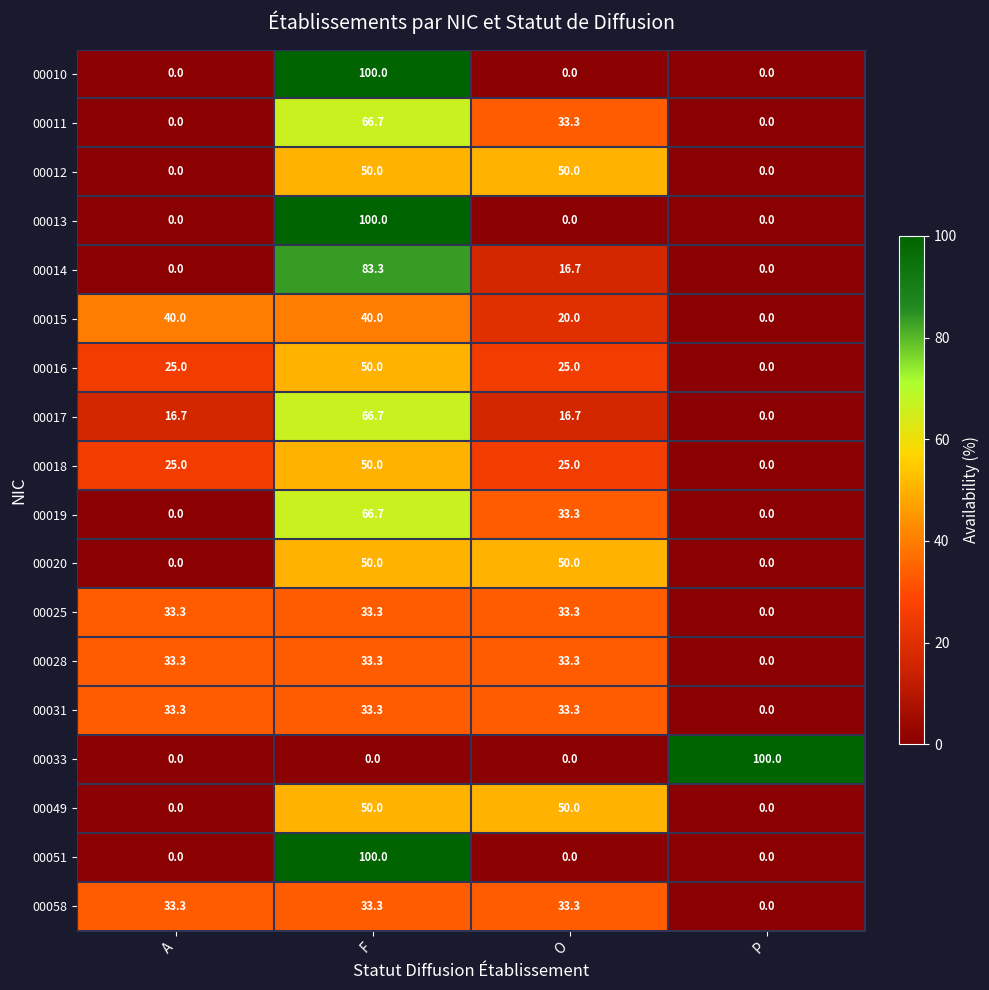

What is the sum of all 00028 values?

99.9